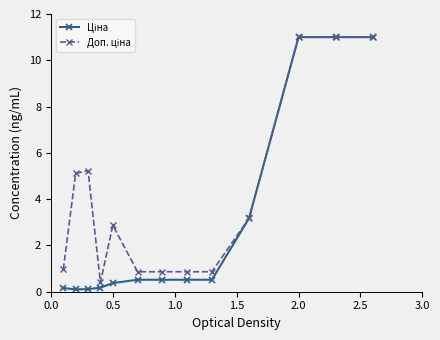

What is the greatest value displayed?

11.0